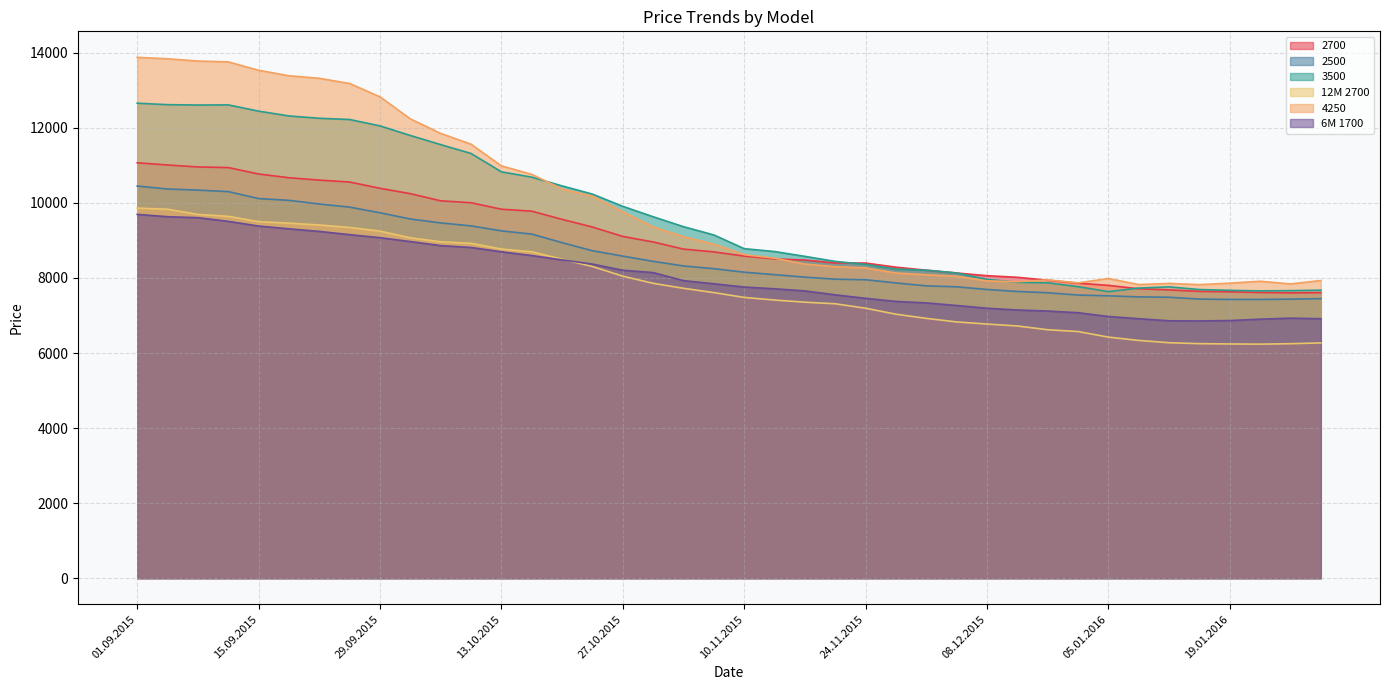

How many values in the 3500 series exceed 9147?

19